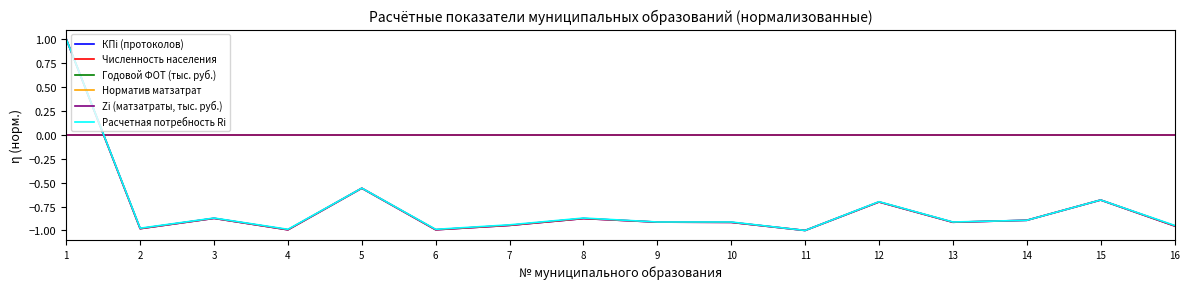

At which label does КПi (протоколов) first exceed 0?

1